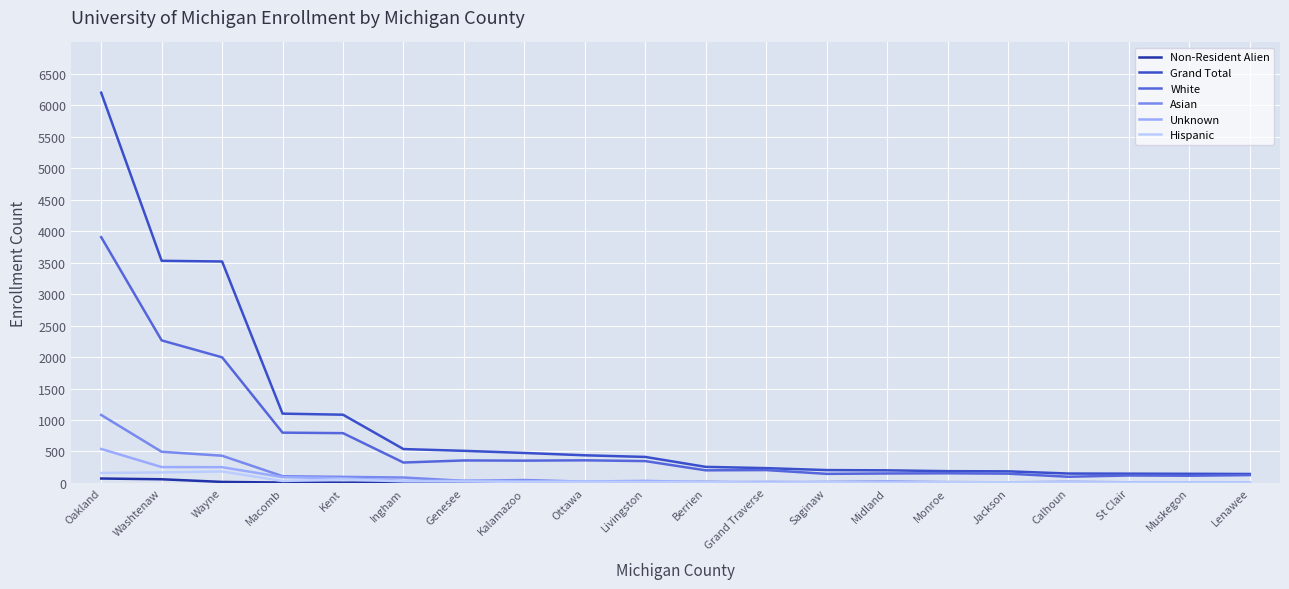

What is the difference between the maximum and minimum values in the Hispanic series?

177